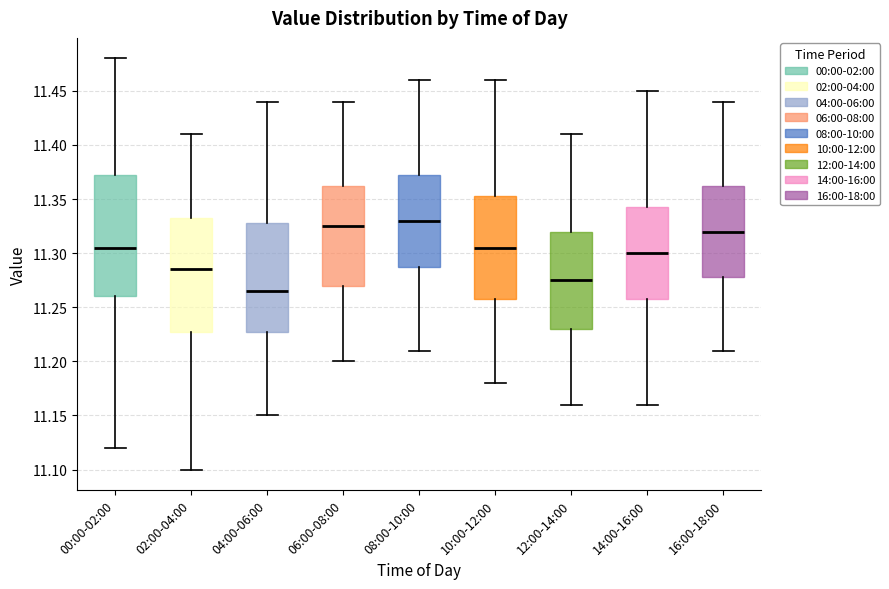

Which box is the tallest, from its lower edge to its upper edge?

00:00-02:00